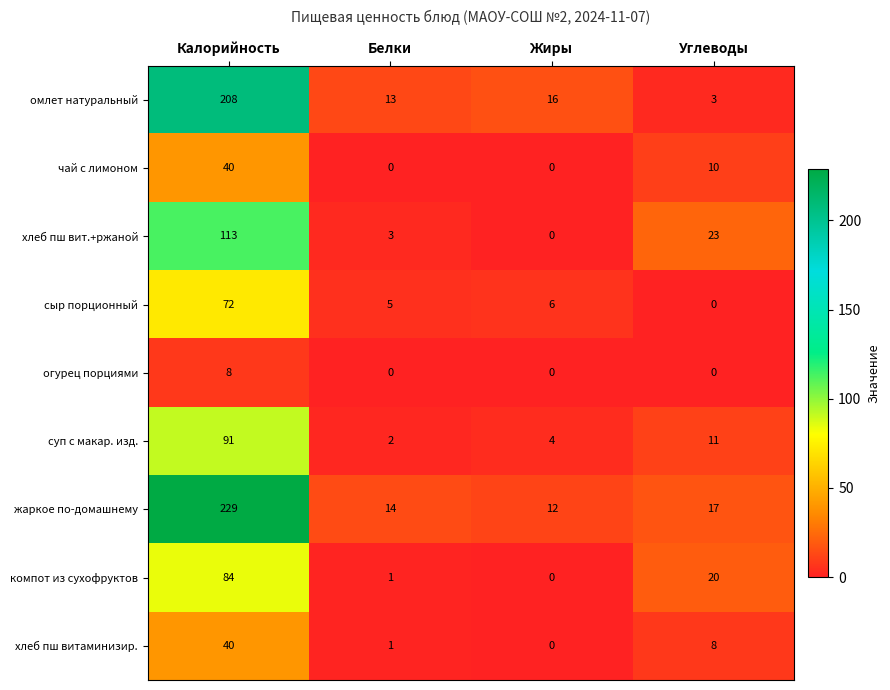

Count the number of data series in this chart.

9